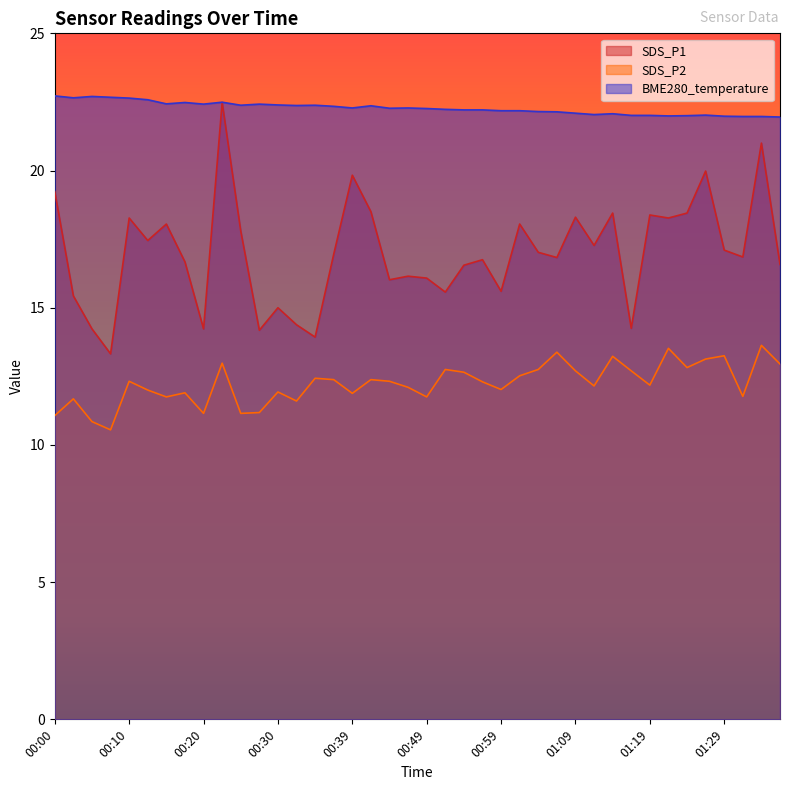

What is the maximum value for BME280_temperature?

22.7